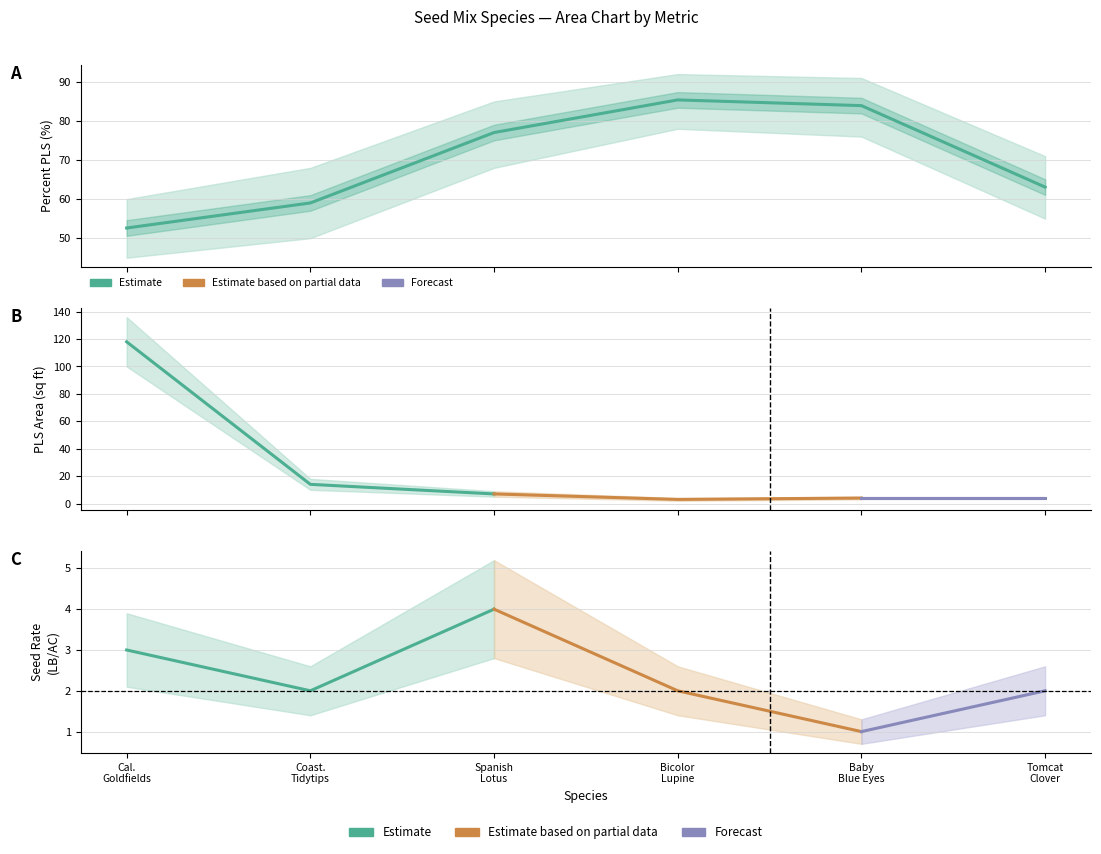

What is the sum of the PercentPLS values at Spanish Lotus and Baby Blue Eyes?

161.0